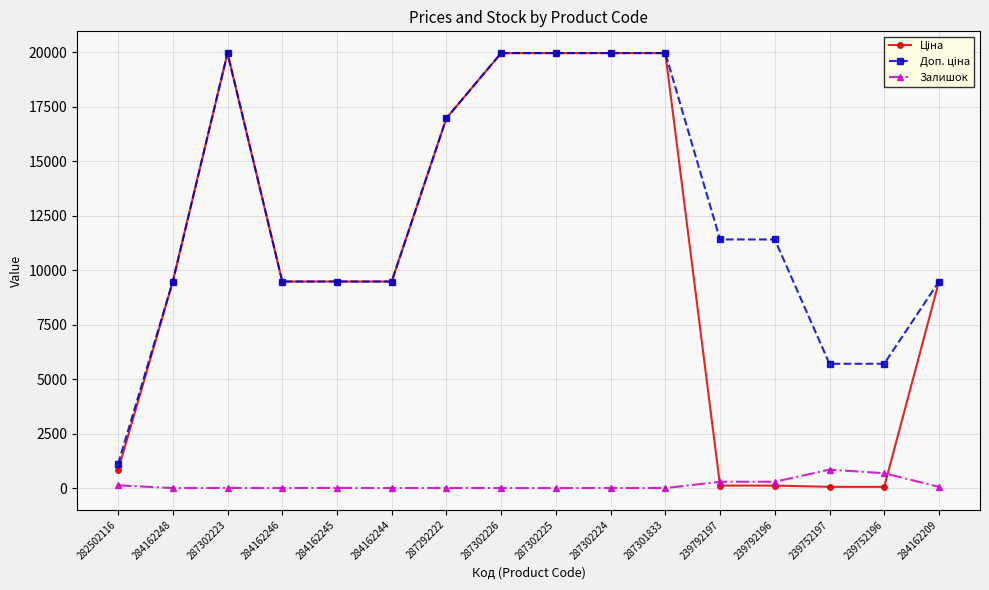

How many lines are shown in the chart?

3